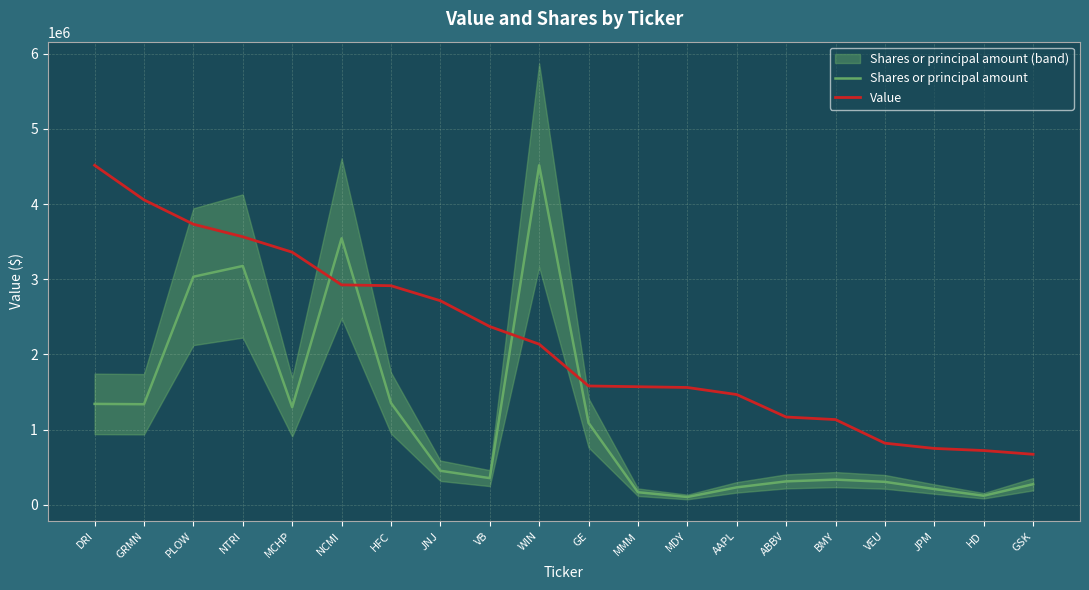

Does the chart display data point markers on the line(s)?

No